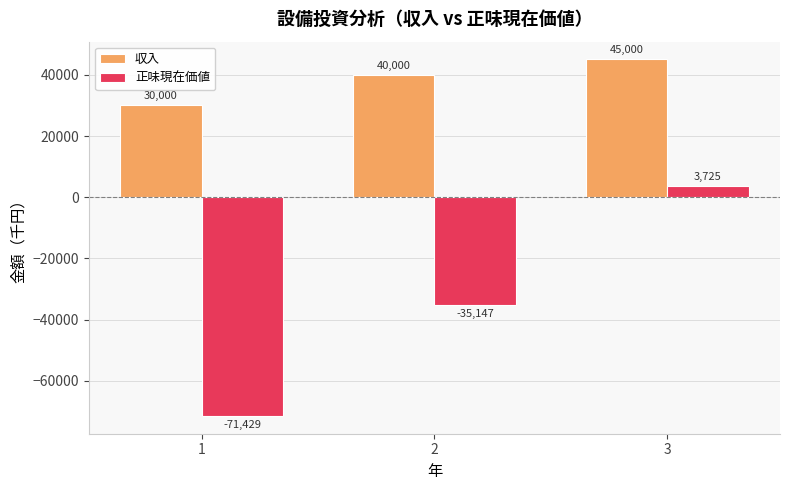

What is the value of the 収入 bar at the 2nd from the left?

40000.0